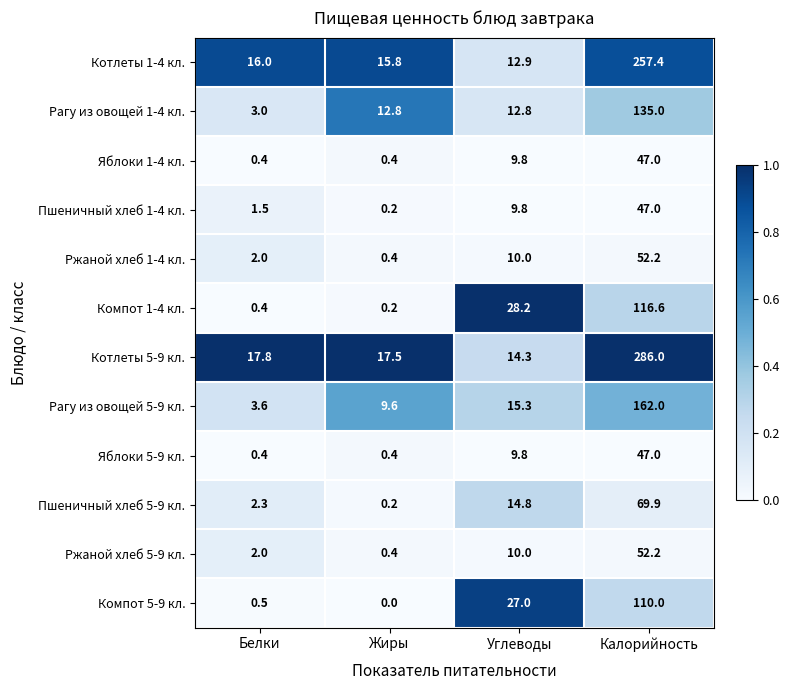

The value of Компот 1-4 кл. at Жиры is 0.2. True or false?

True